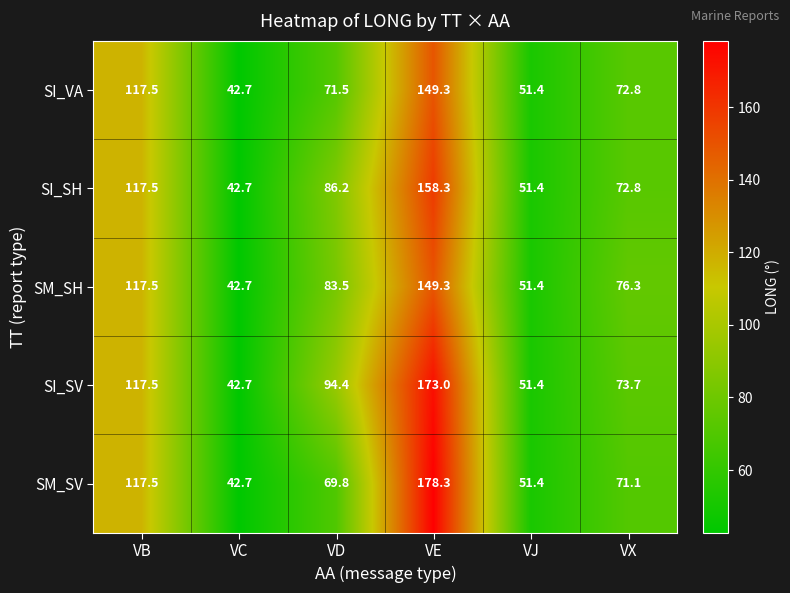

What is the minimum value shown in the chart?

42.7